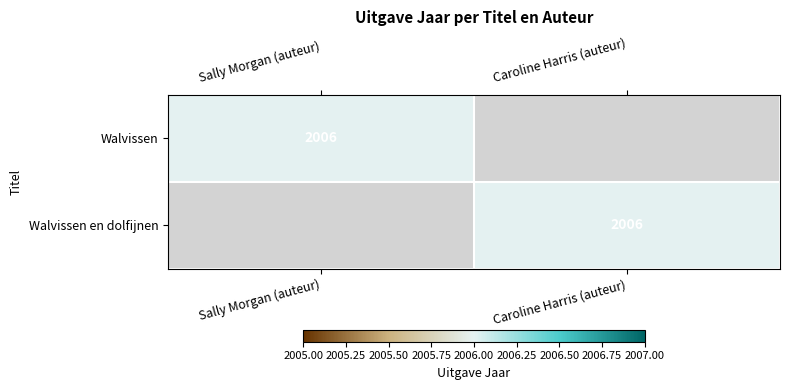

Is it true that Walvissen equals 2006 at Sally Morgan (auteur)?

True